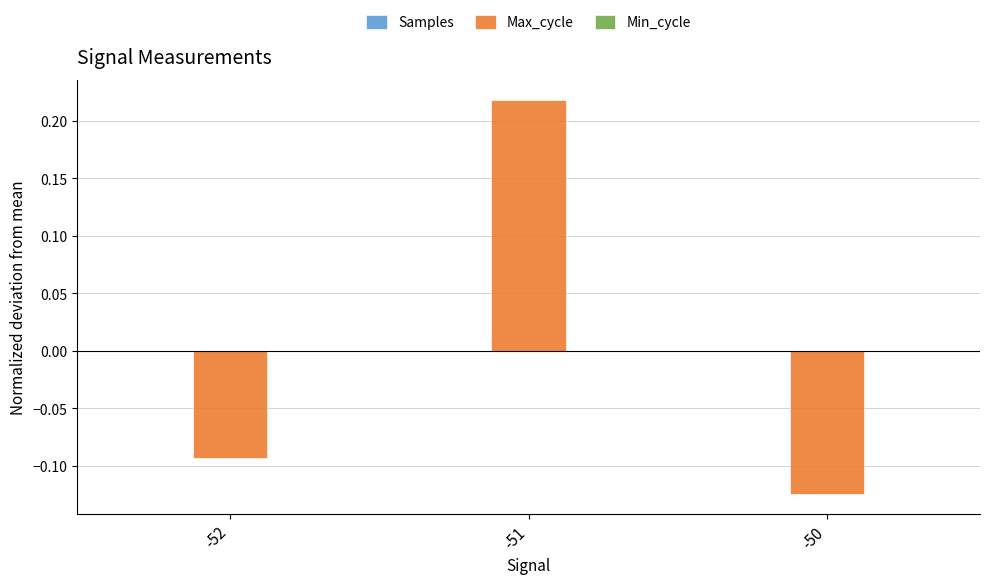

At which category is the sum across all series the highest?

-51